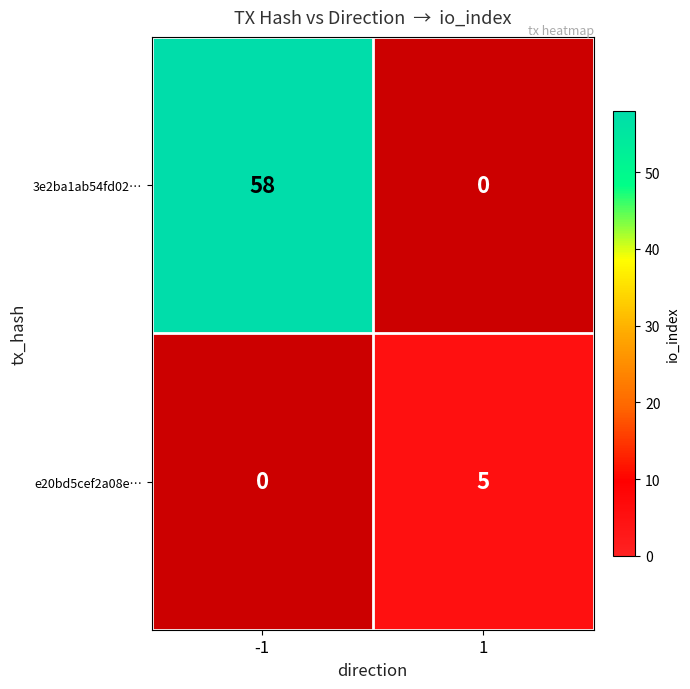

What is the greatest value displayed?

58.0